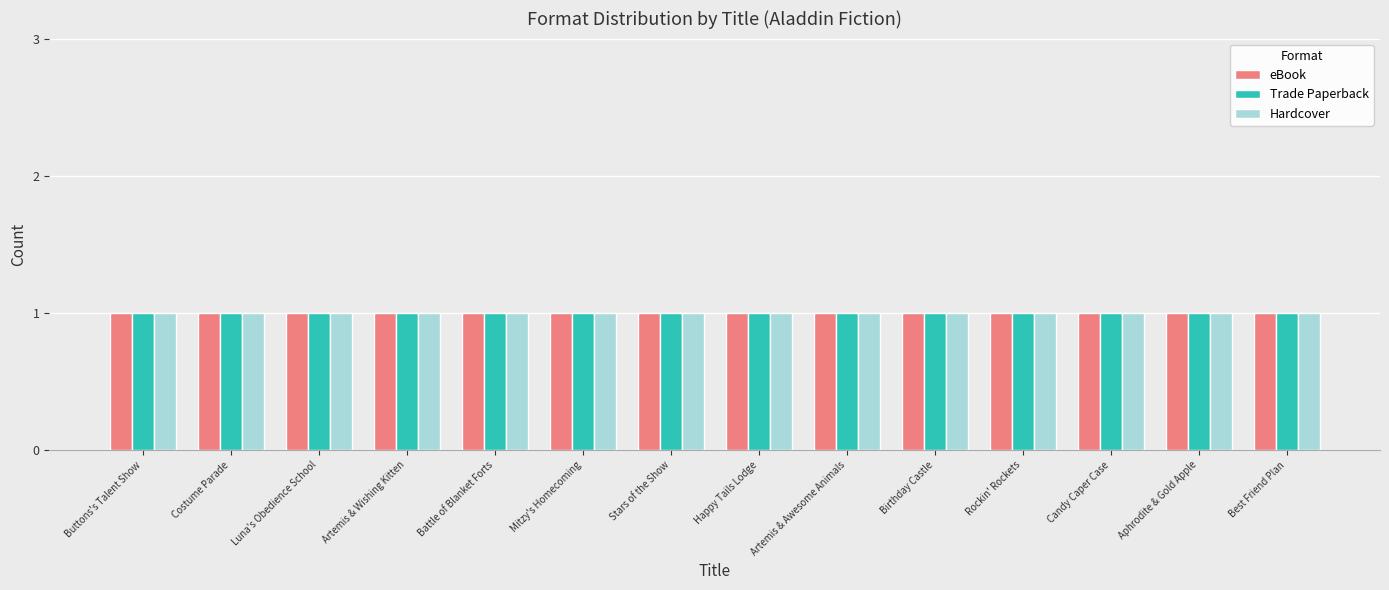

Which series changed the most between Stars of the Show and Happy Tails Lodge?

eBook